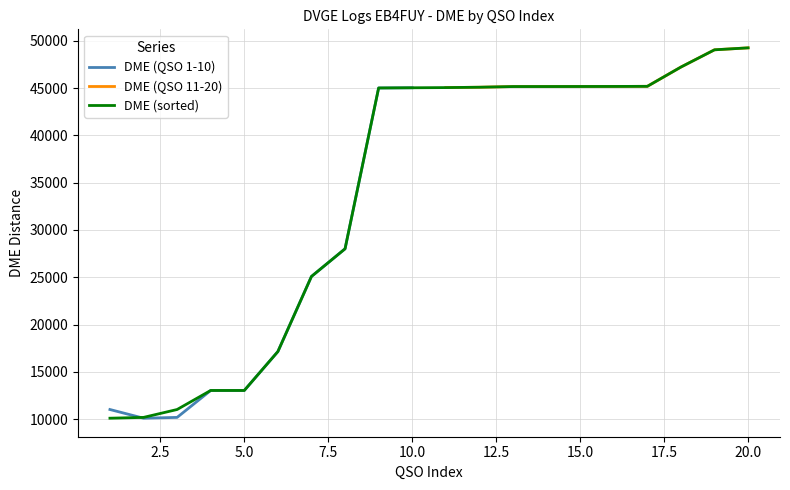

What is the value of the 2nd point from the left?

10180